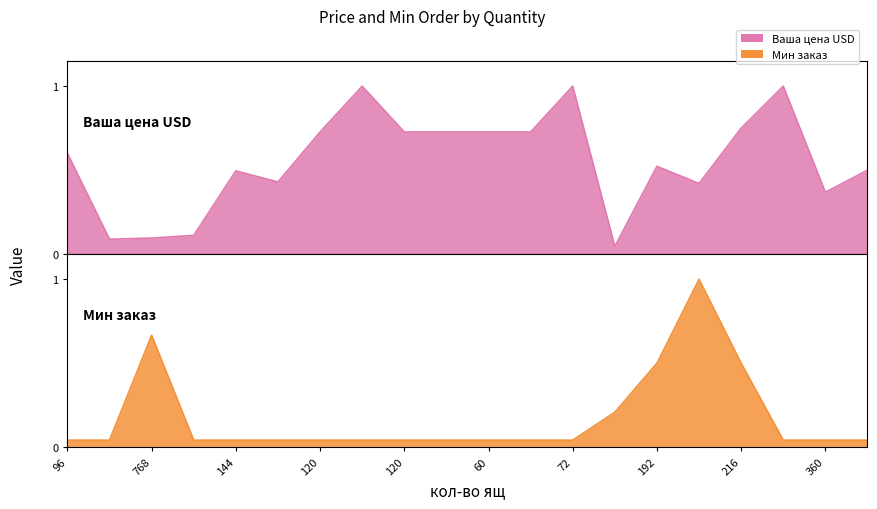

What is the value of the Ваша цена USD point at the 2nd from the left?

0.1